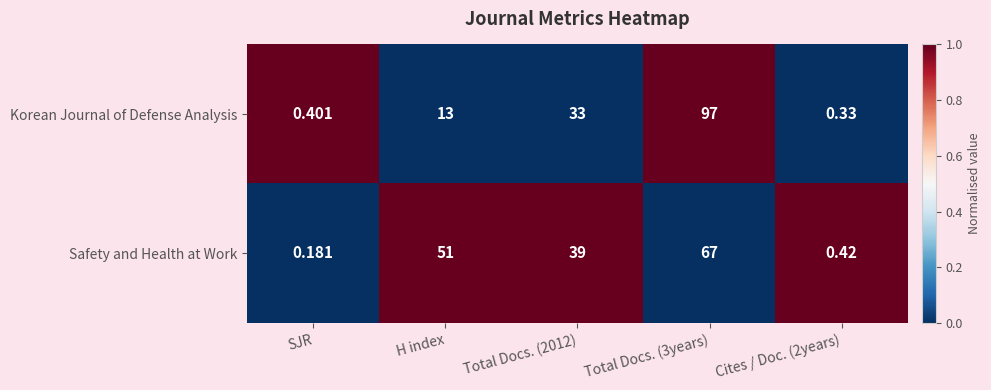

Rank the series at H index from highest to lowest value.

Safety and Health at Work, Korean Journal of Defense Analysis